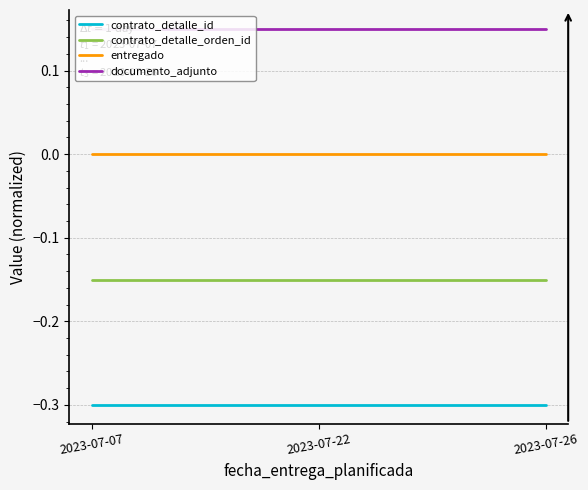

What is the sum of all documento_adjunto values?

0.4